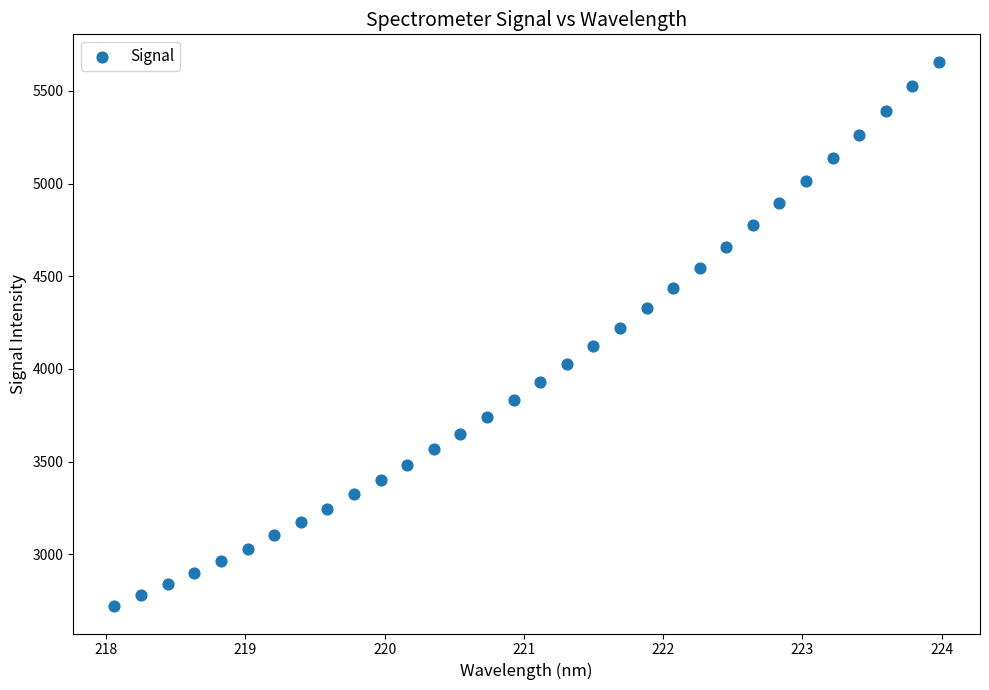

What is the range of Y values (max minus min)?

2938.0